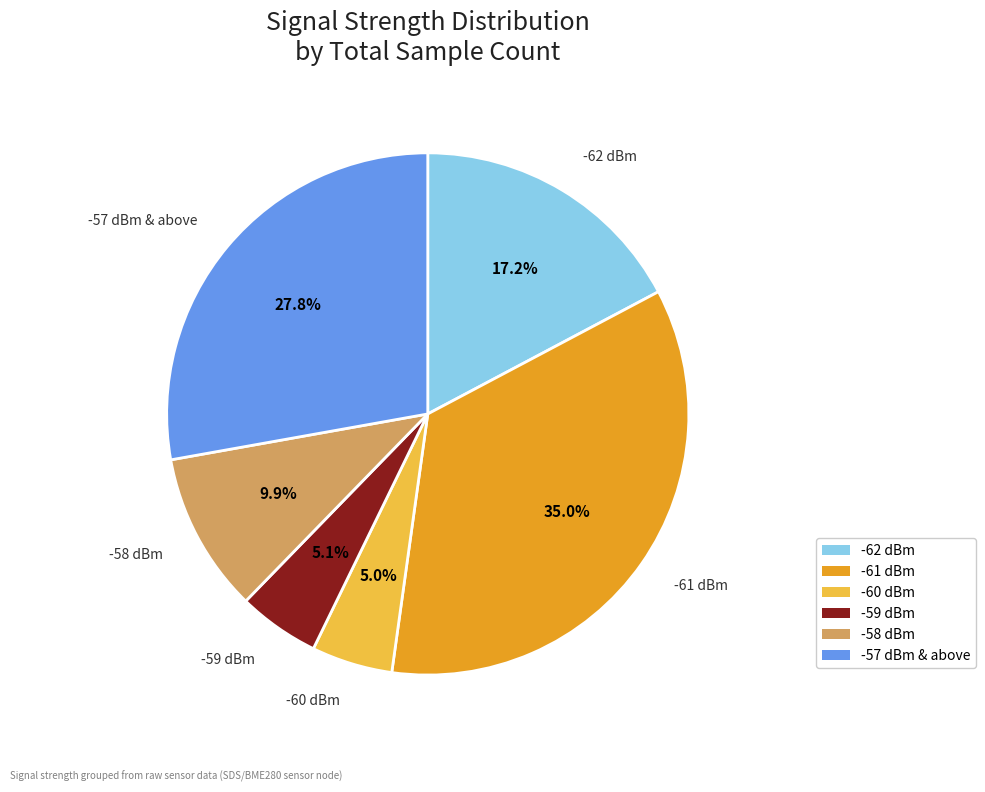

What percentage is NOT represented by -58 dBm?

90.1%